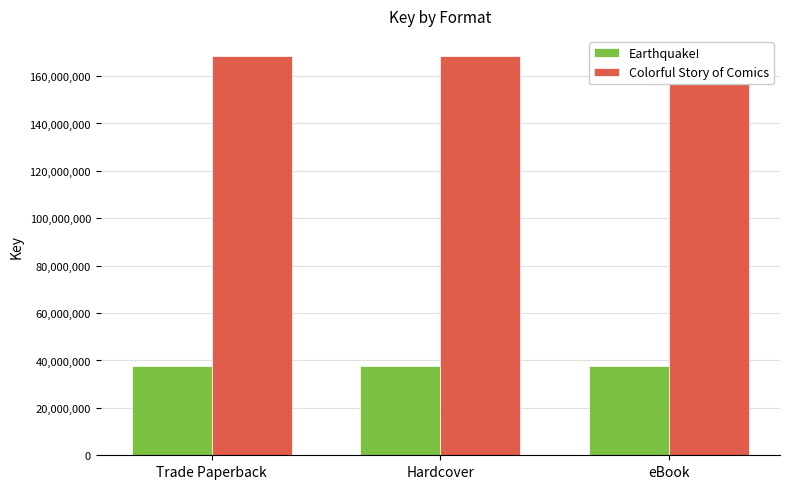

What position from the right is Trade Paperback?

3